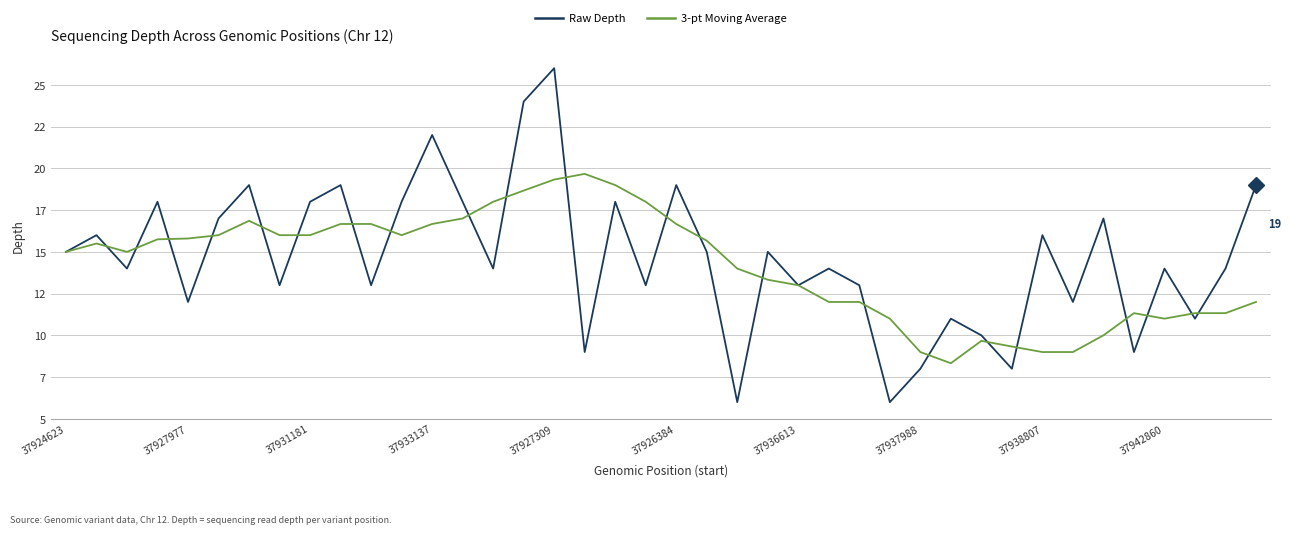

What are all the series names shown in the legend?

Raw Depth, 3-pt Moving Average